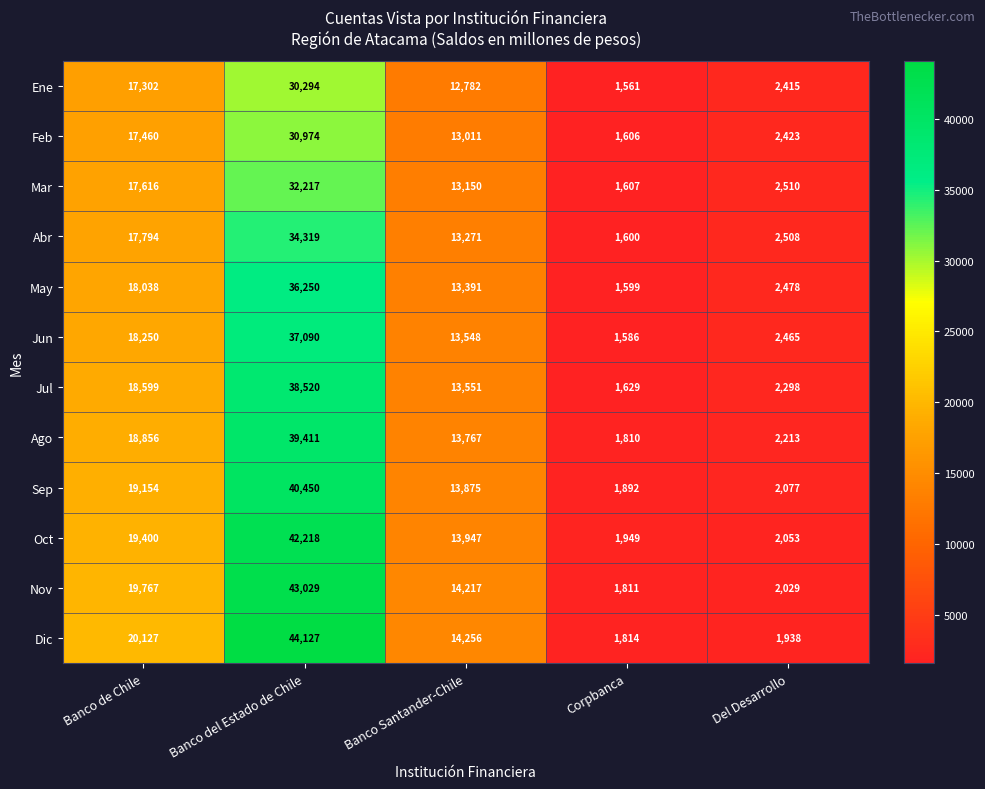

Is it true that May equals 36250 at Banco del Estado de Chile?

True